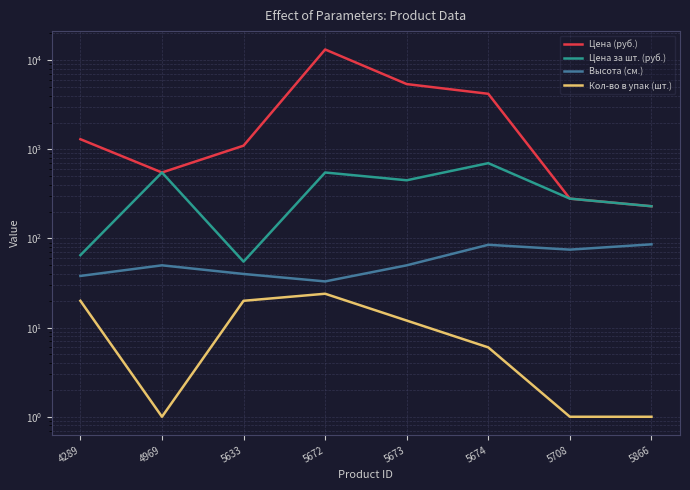

What is the value of the Цена (руб.) point at the 5th from the left?

5400